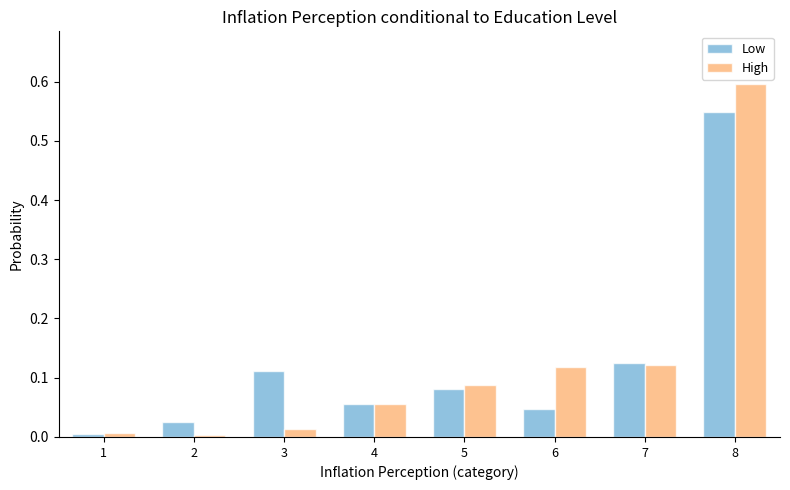

True or false: High has a value of 0.0 at 3.

True